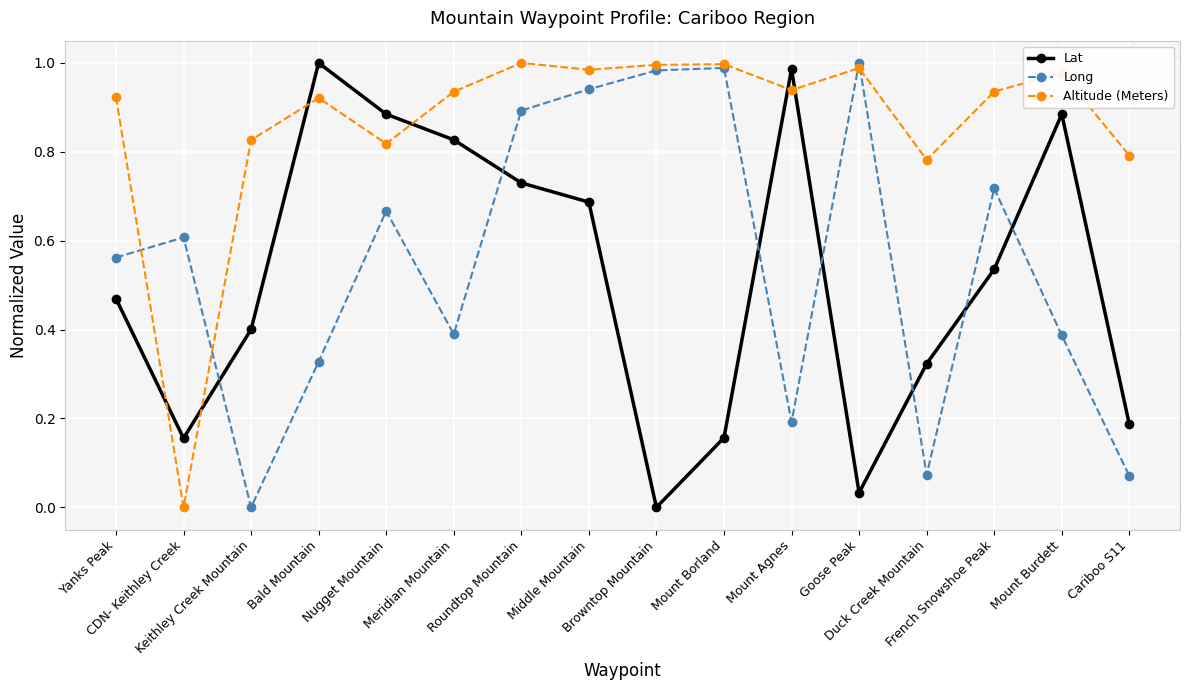

True or false: Lat and Altitude (Meters) intersect in this chart.

True